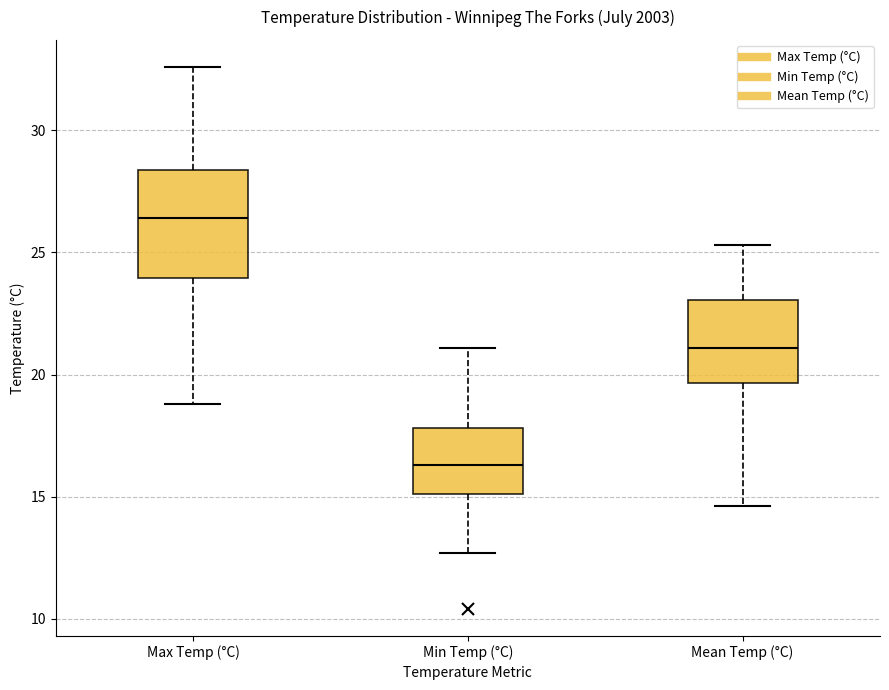

Comparing the boxes themselves (not the whiskers), which one is the tallest?

Max Temp (°C)